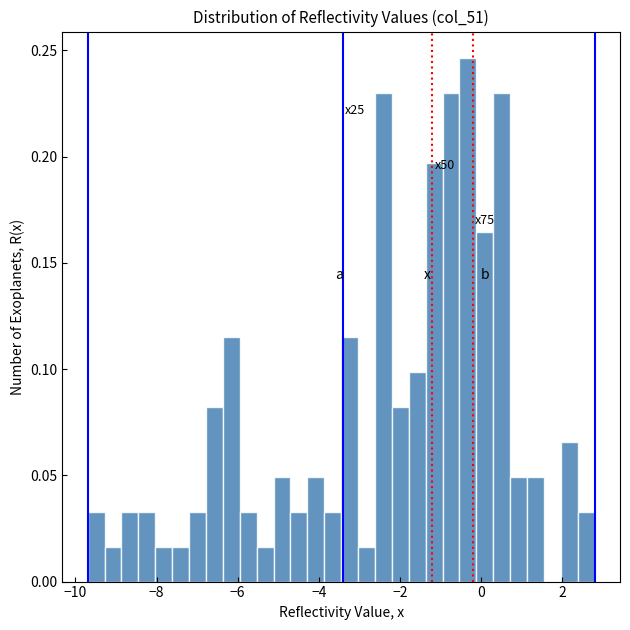

Around what value on the x-axis is the tallest bar? Give the approximate position of its centre, as read against the axis.

-0.4